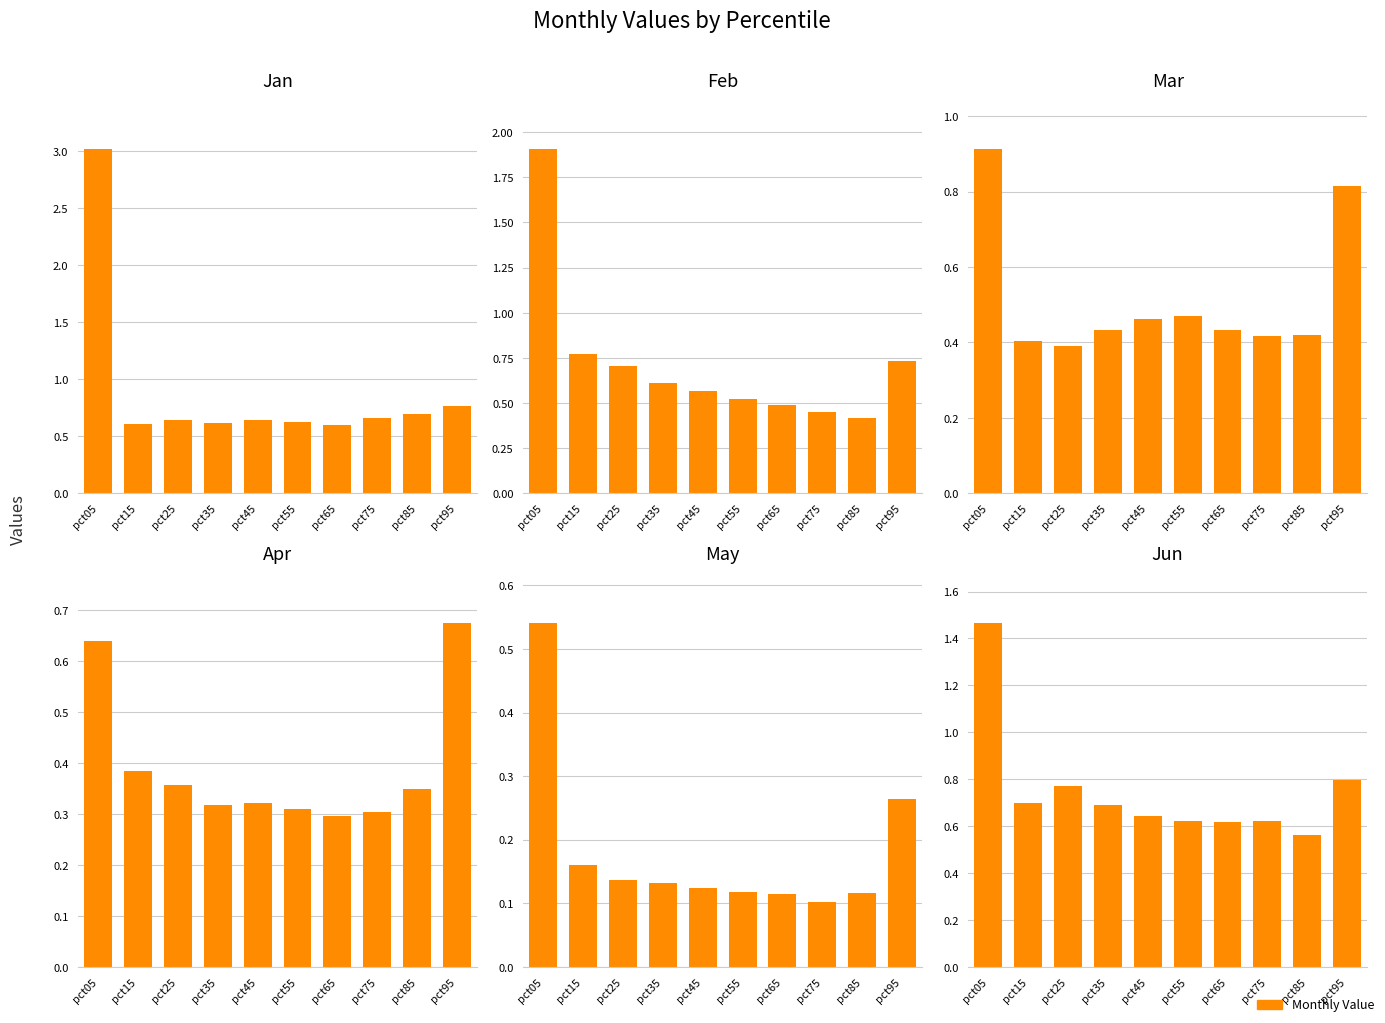

At which label is Apr closest to 0?

pct65